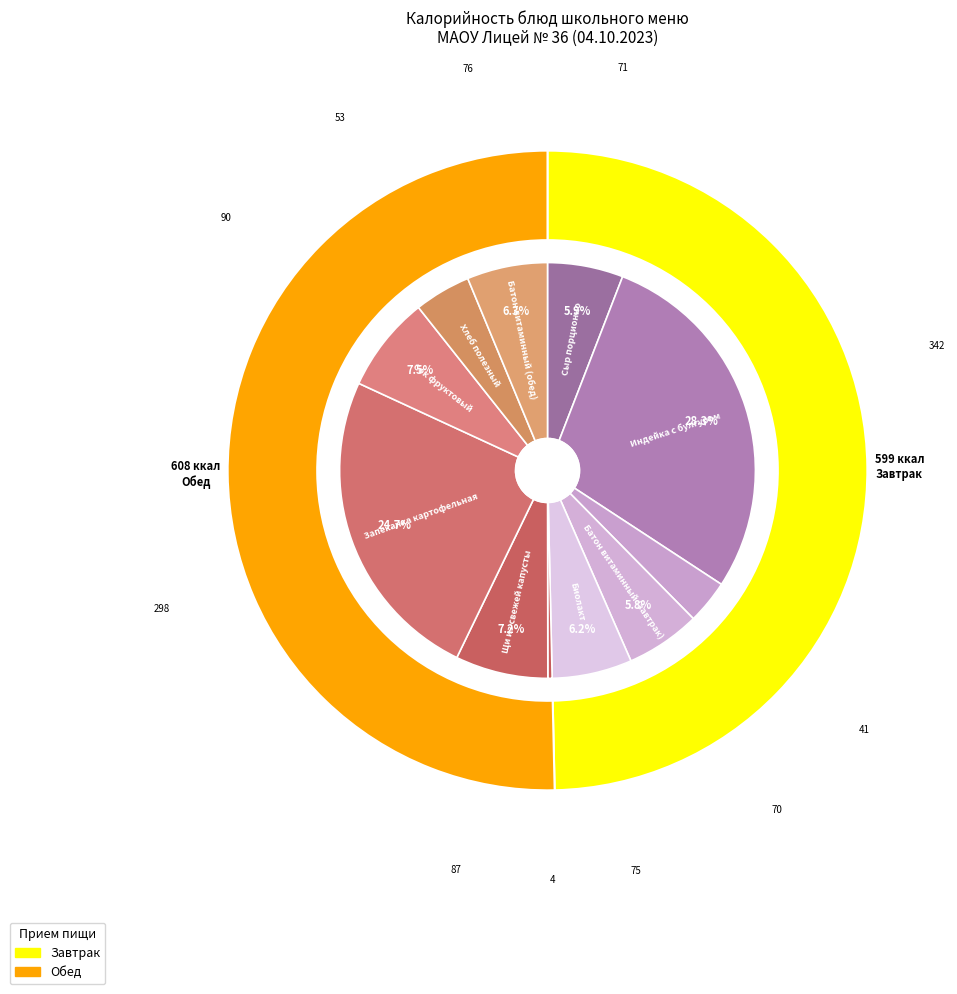

Count the number of slices in the pie.

11